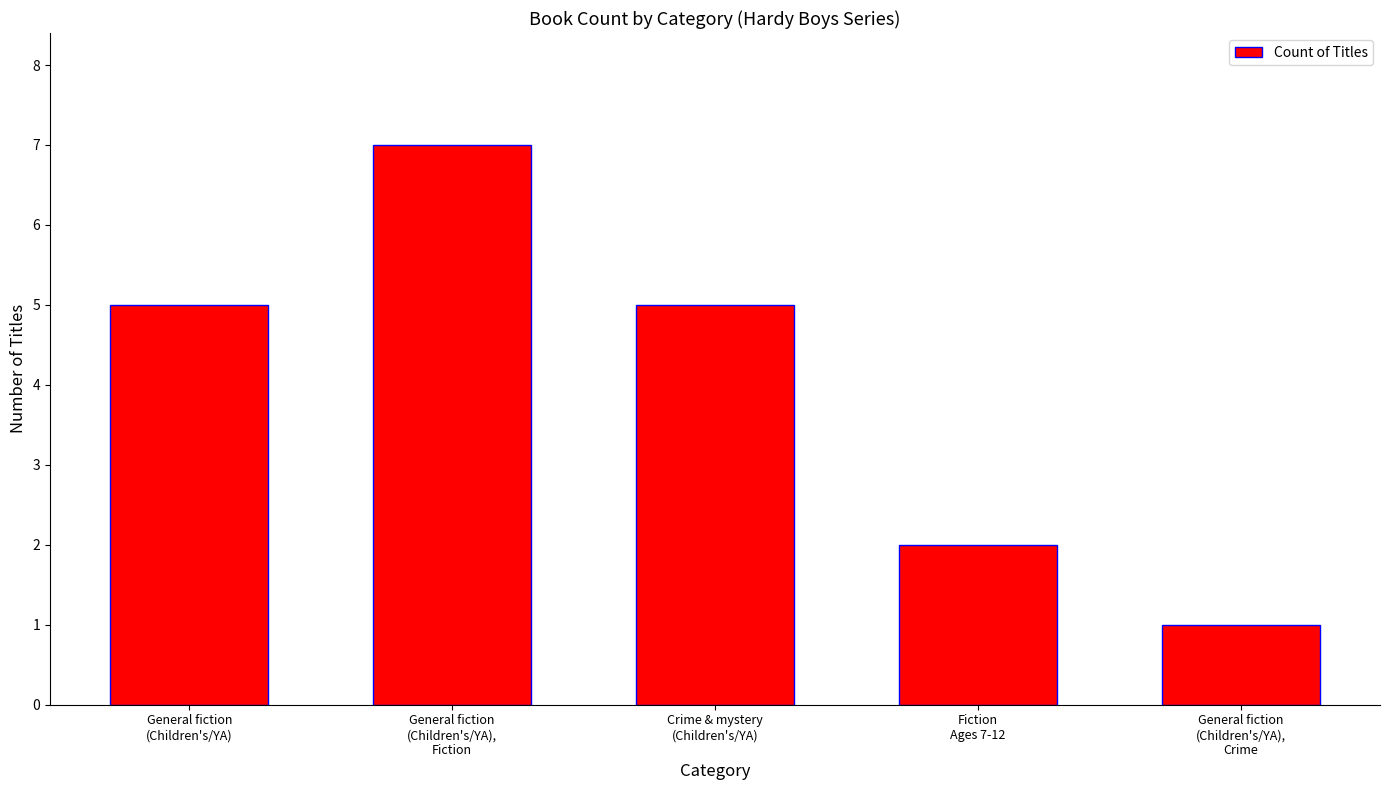

How many bars are there in total?

5